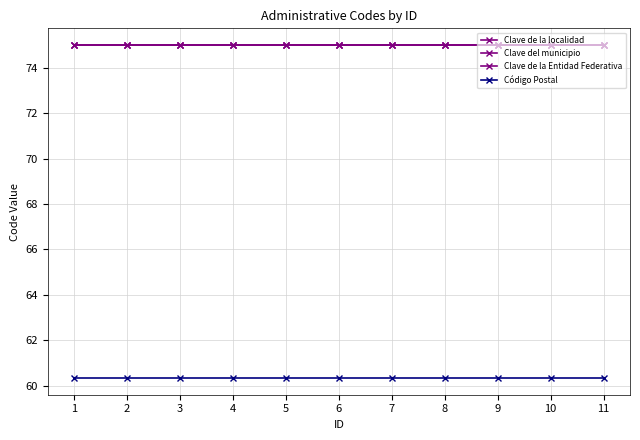

Between 7 and 11, which is larger?

7